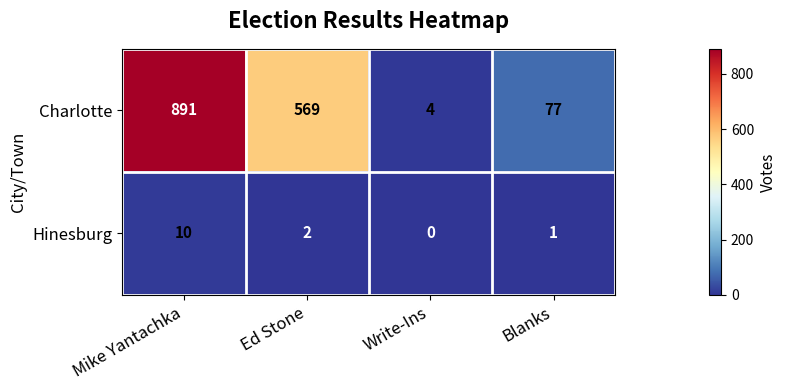

At which category is the sum across all series the highest?

Mike Yantachka